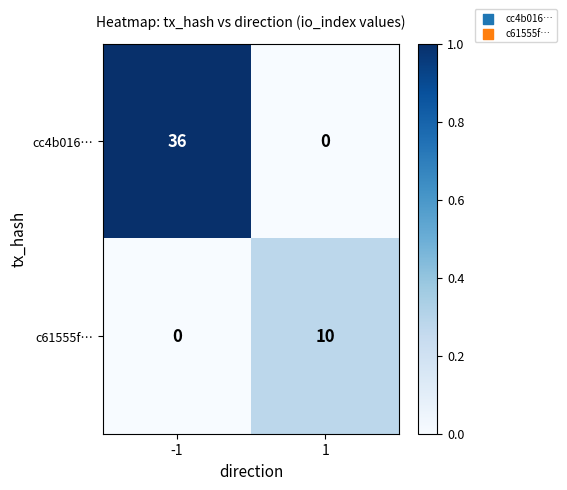

Reading right to left, what are all the values shown in this chart?

cc4b016…: 0	36
c61555f…: 10	0